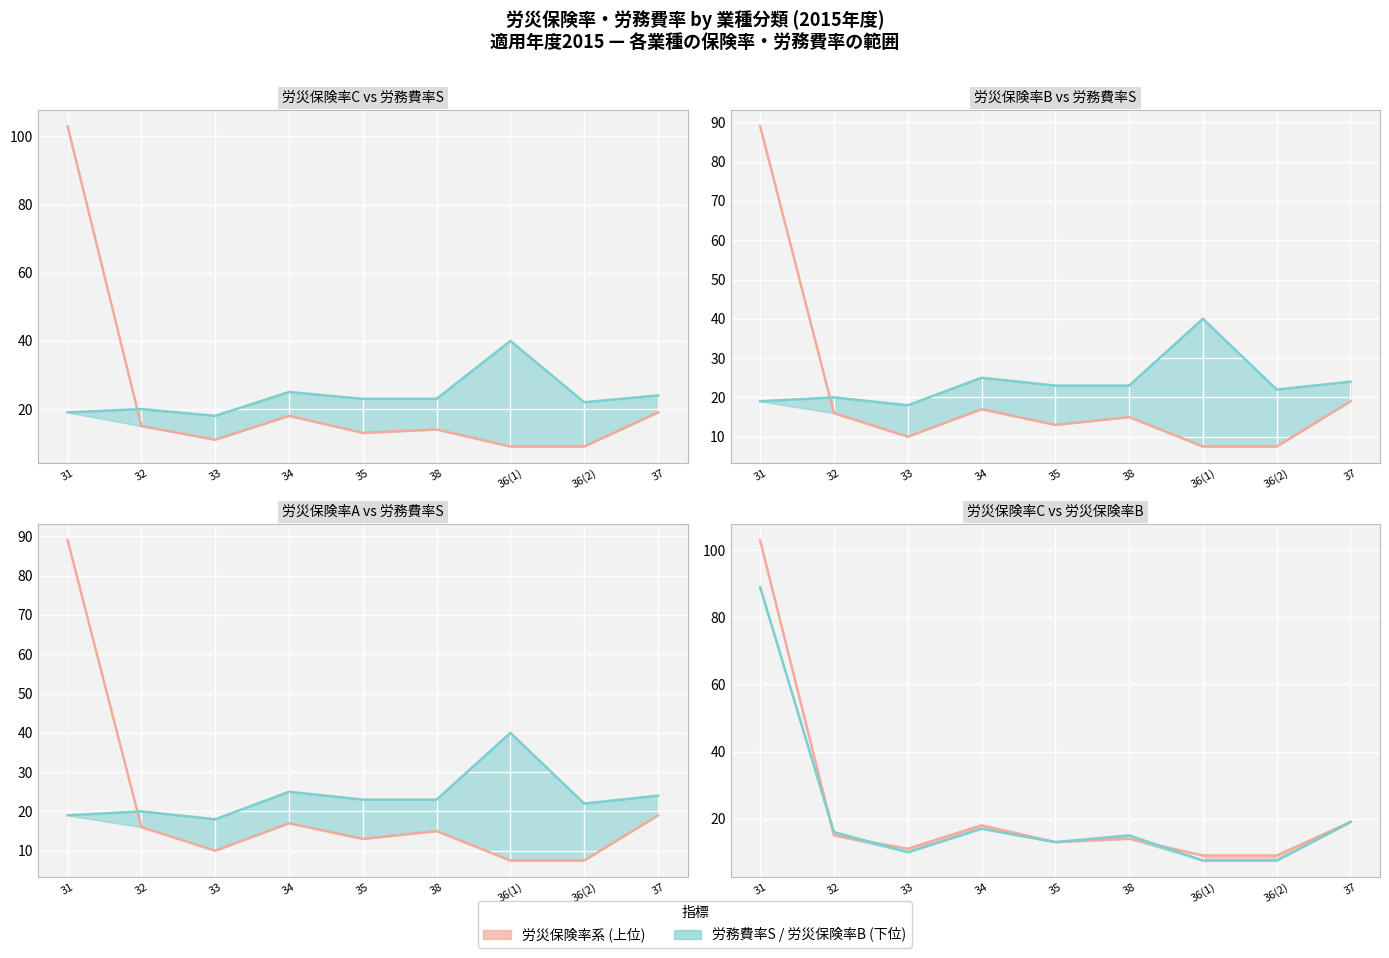

Which series changed the most between 31 and 33?

労災保険率C (line)